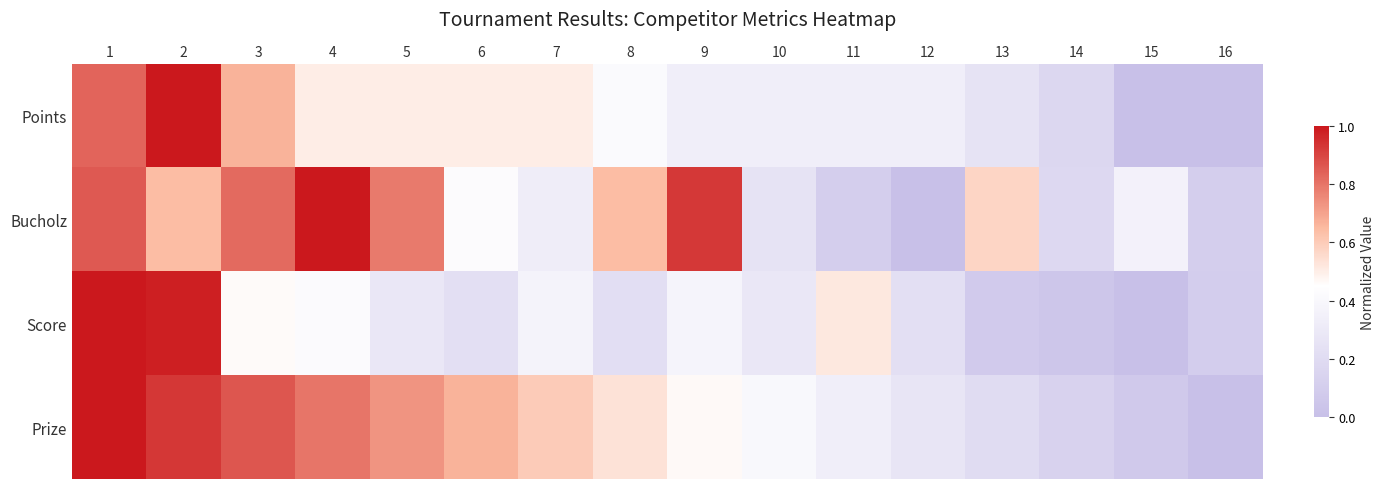

At how many categories does at least one series exceed 0?

16